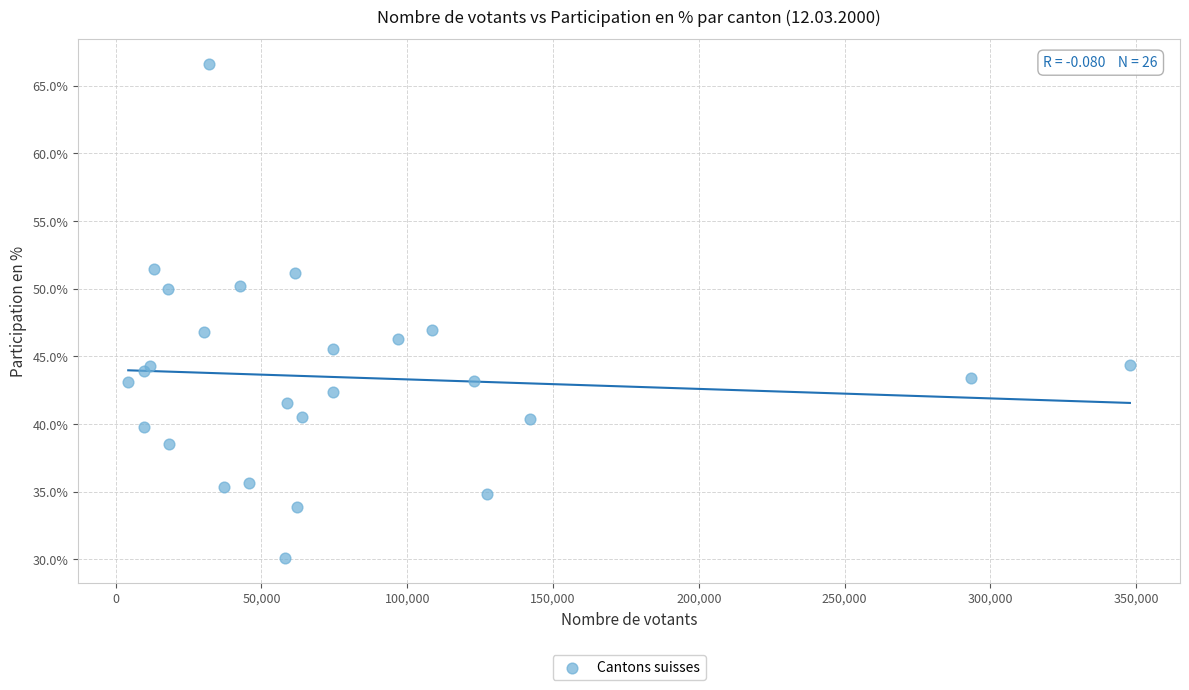

What is the range of X values (max minus min)?

343502.8